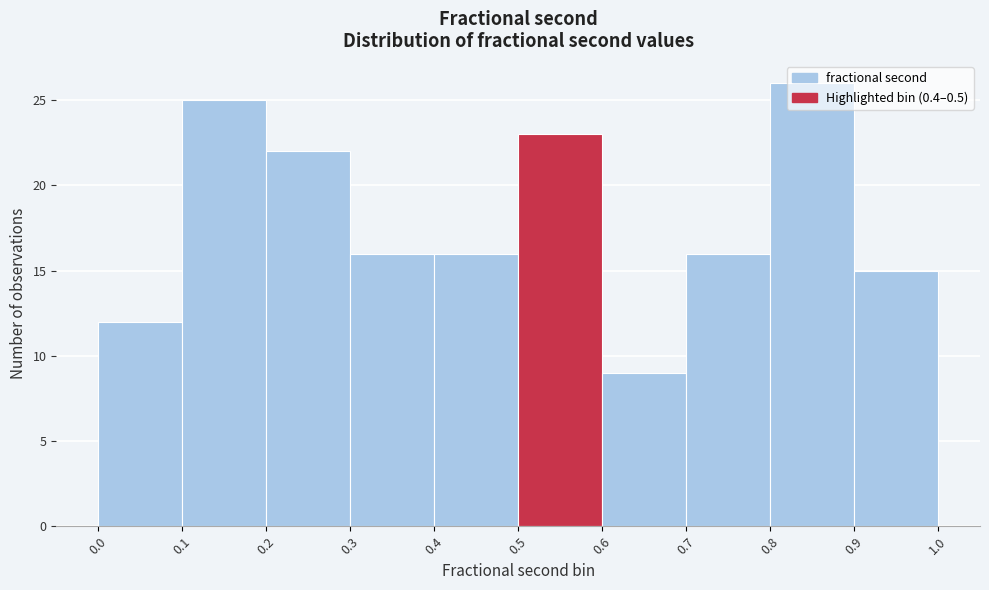

How tall is the bar that spans 0.6 to 0.7 on the x-axis? The values are not printed on the chart, so give them approximately, as read against the axis.

9